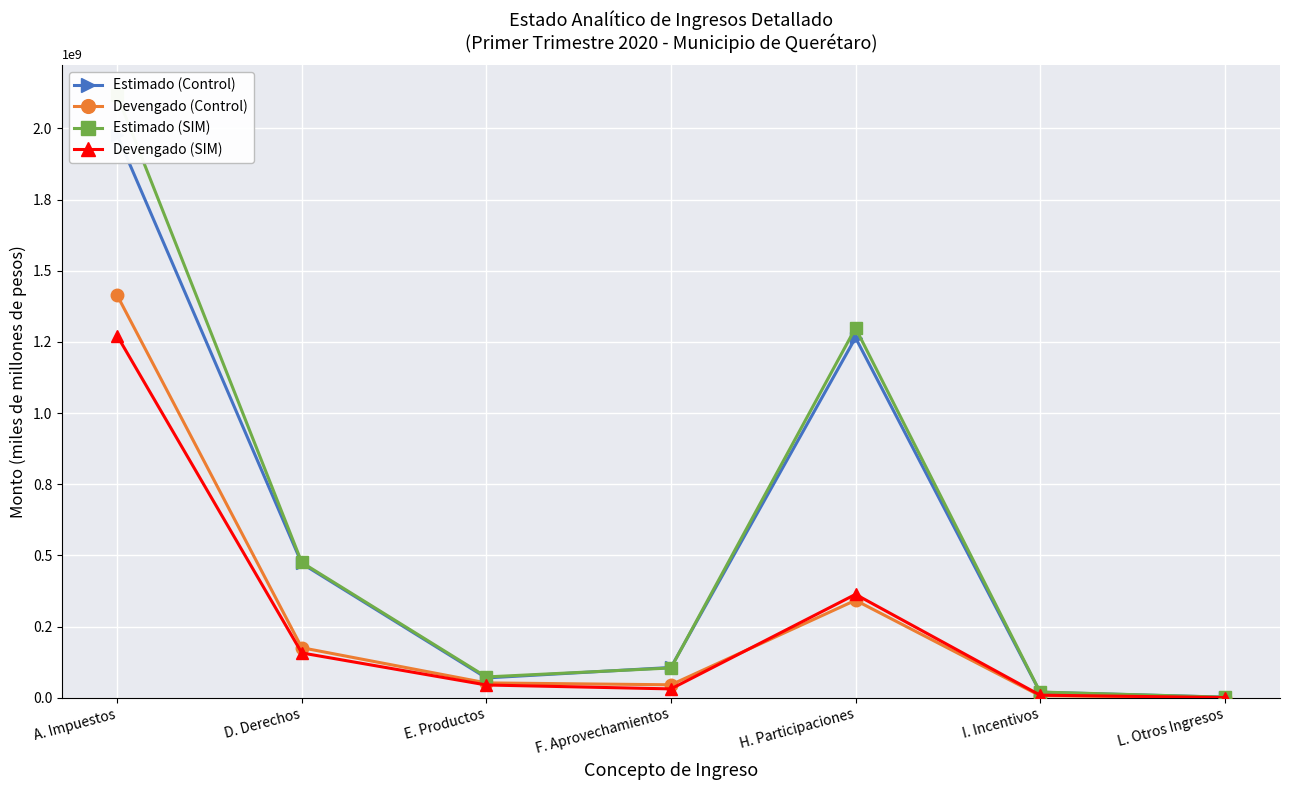

What is the label of the 2nd point from the right?

I. Incentivos